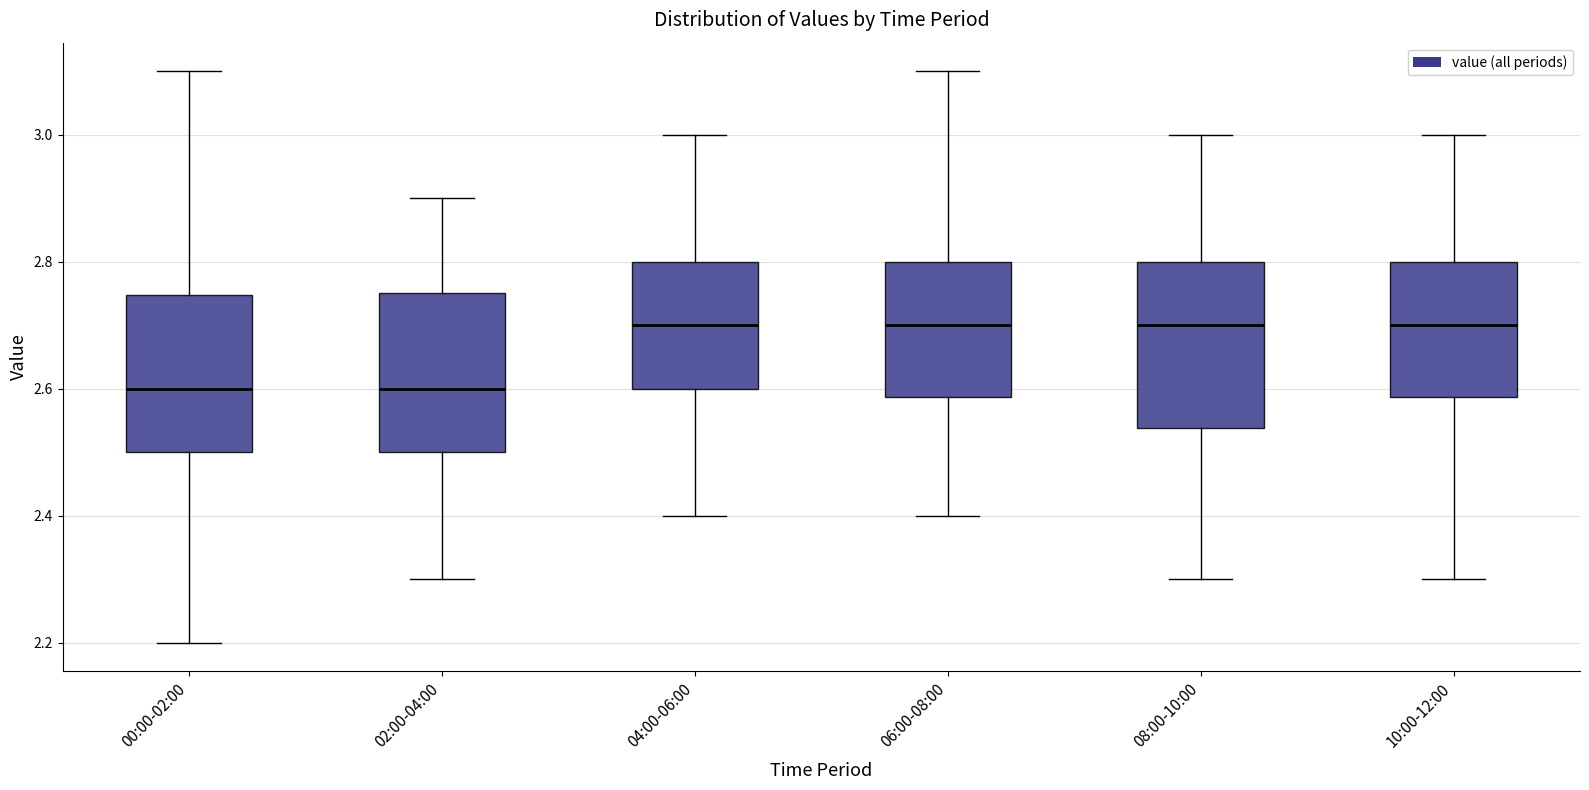

Reading left to right, transcribe this box plot: for each box, give where its median line is, the range the box spans, and where its two whiskers end, as read against the y-axis. The values are not printed on the chart, so give them approximately, as read against the axis.

00:00-02:00: median 2.60, box 2.50 to 2.74, whiskers 2.20 to 3.10
02:00-04:00: median 2.60, box 2.50 to 2.76, whiskers 2.30 to 2.90
04:00-06:00: median 2.70, box 2.60 to 2.80, whiskers 2.40 to 3.00
06:00-08:00: median 2.70, box 2.58 to 2.80, whiskers 2.40 to 3.10
08:00-10:00: median 2.70, box 2.54 to 2.80, whiskers 2.30 to 3.00
10:00-12:00: median 2.70, box 2.58 to 2.80, whiskers 2.30 to 3.00